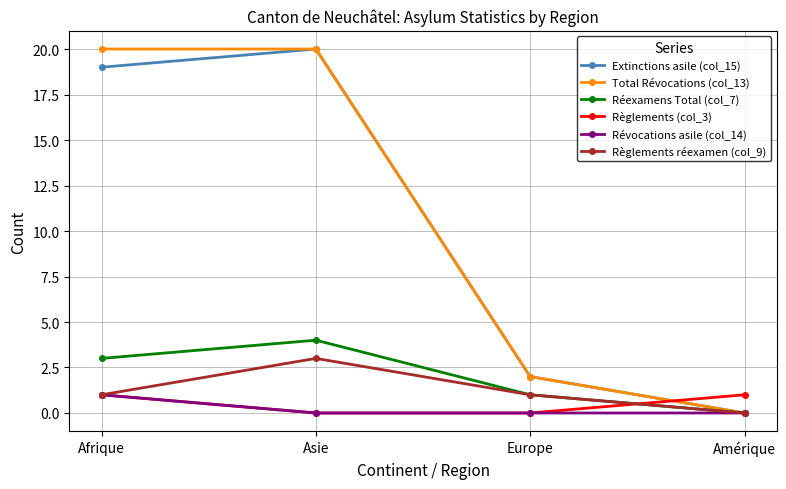

What is the sum of all Révocations asile (col_14) values?

1